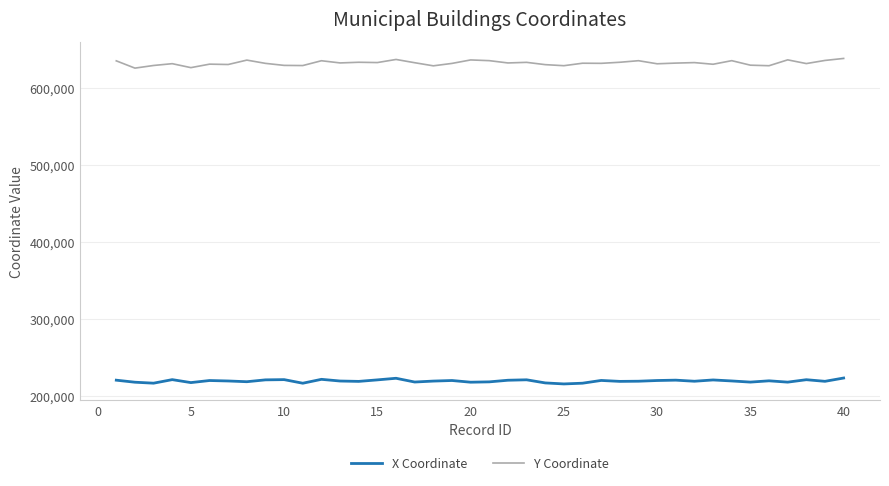

Count the number of categories in the chart.

40